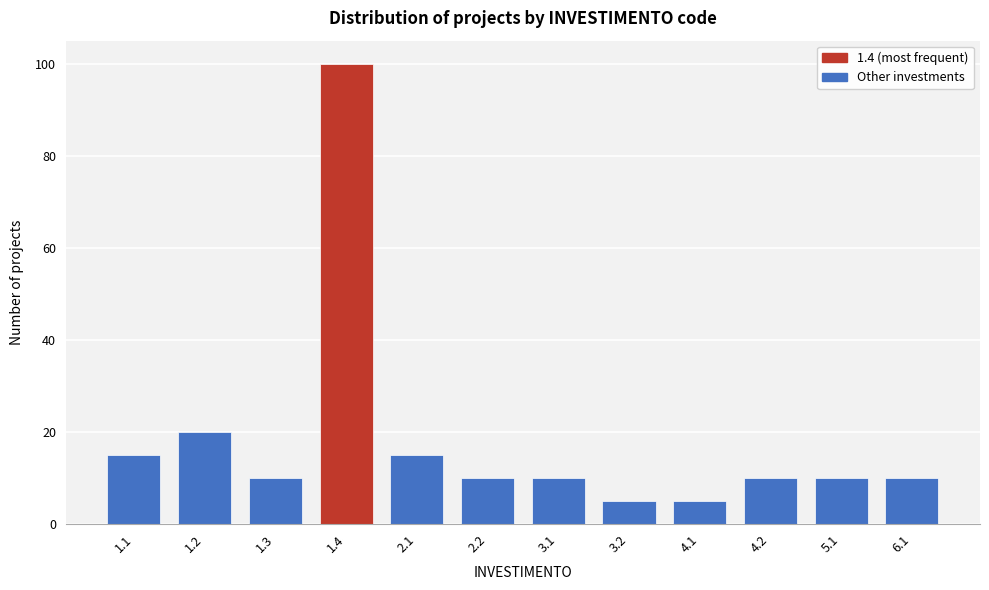

Reading left to right, extract all data points from this chart.

1.1=15	1.2=20	1.3=10	1.4=100	2.1=15	2.2=10	3.1=10	3.2=5	4.1=5	4.2=10	5.1=10	6.1=10